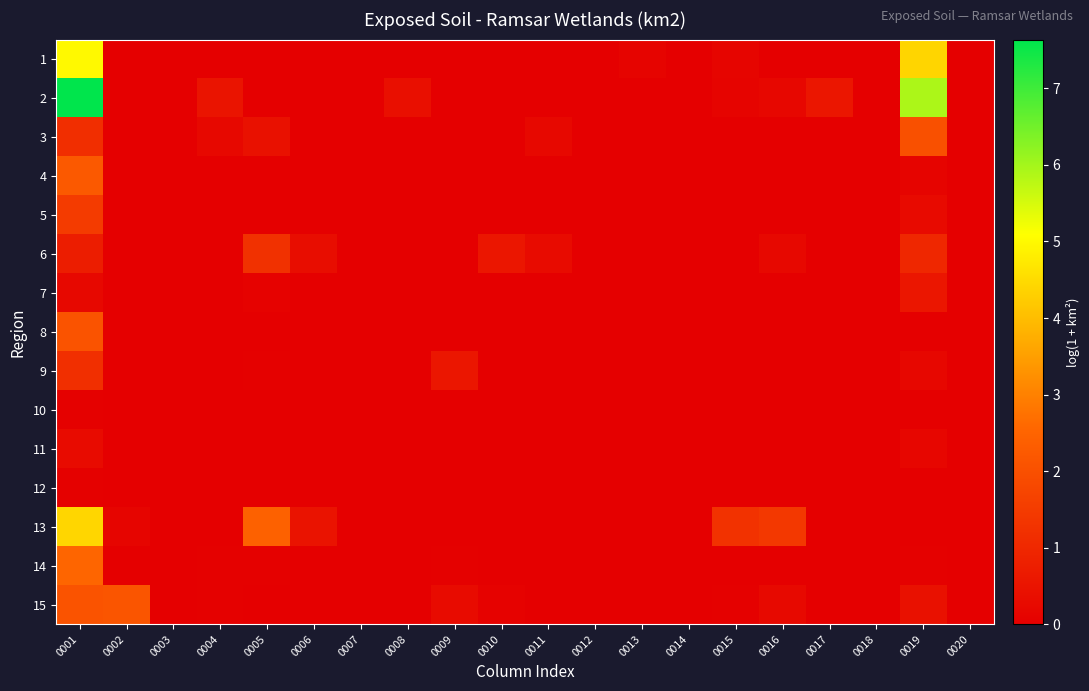

At how many categories does at least one series exceed 6?

1